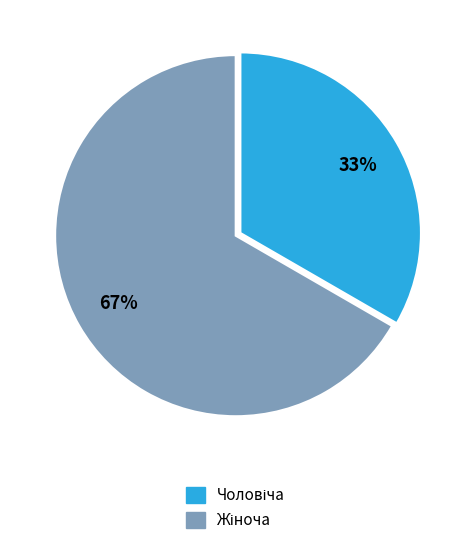

To the nearest percent, what is the average slice percentage?

50%